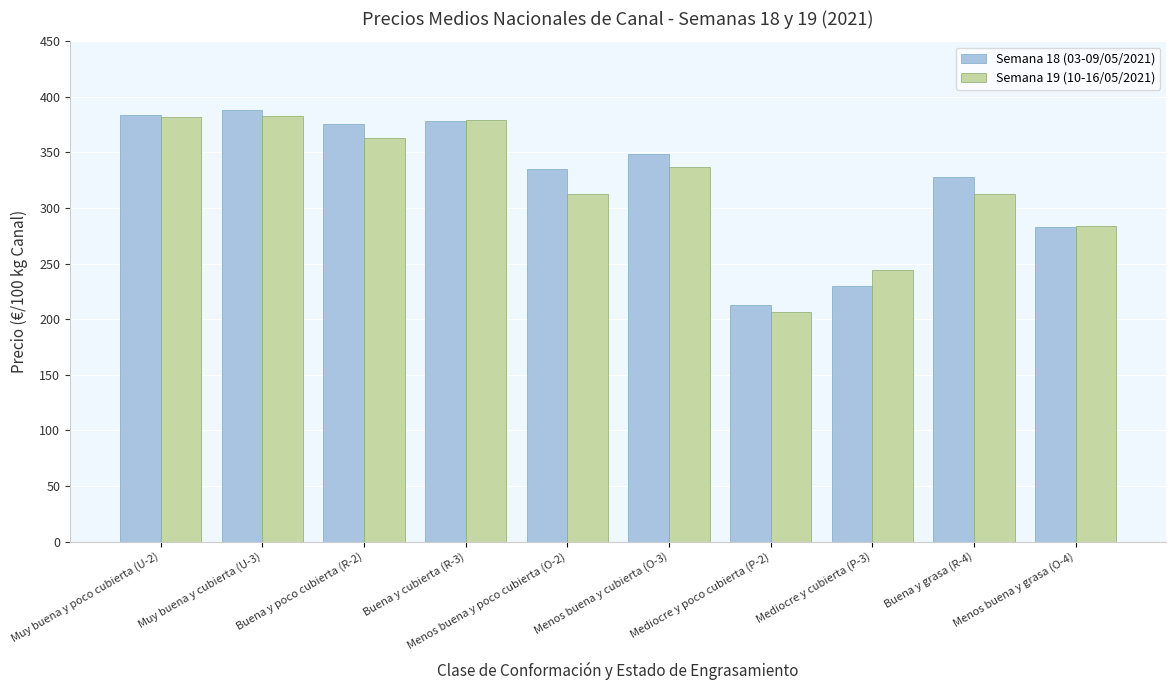

How many data points does each series have?

10